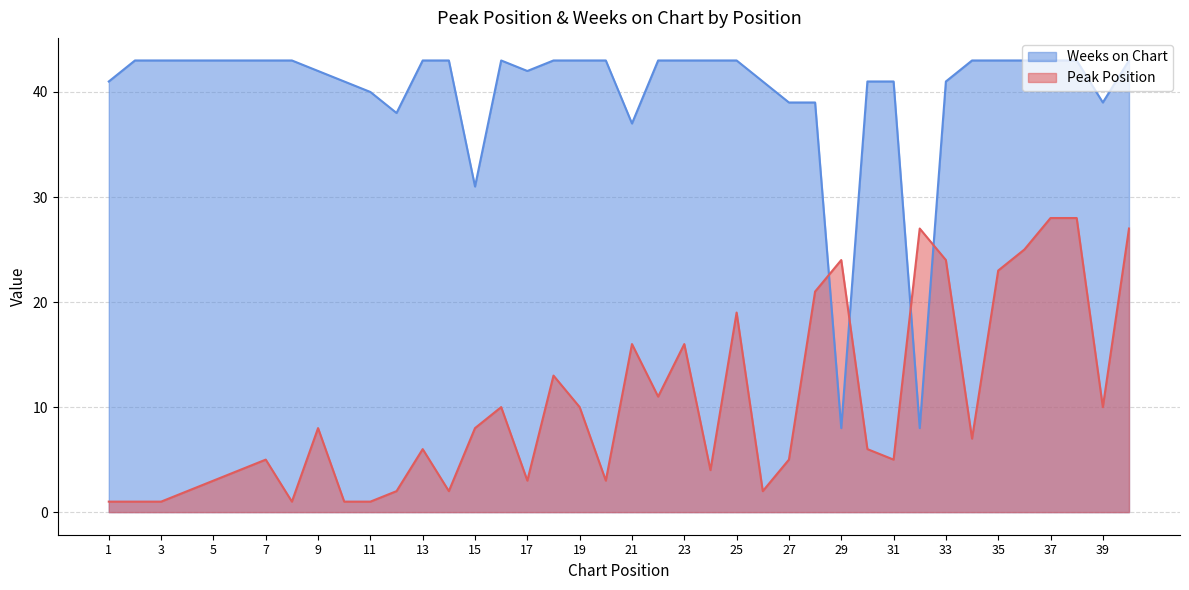

What is the difference between the maximum and minimum values in the Weeks on Chart series?

35